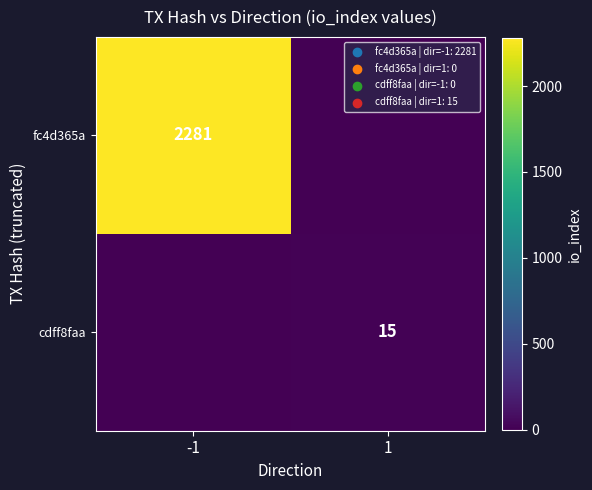

Is it true that fc4d365a equals 1170 at -1?

False